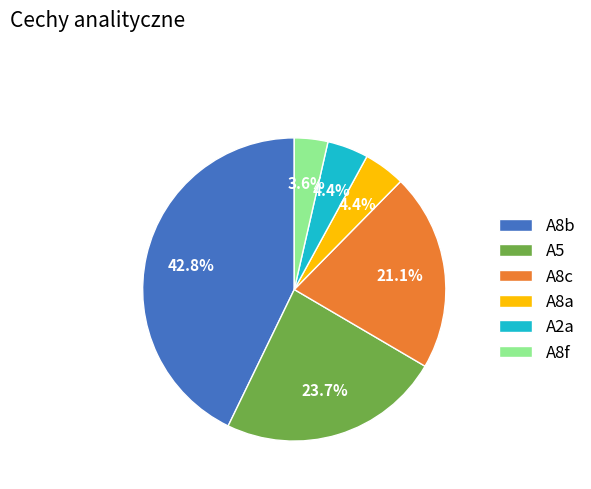

Does A8a account for over 50% of the chart?

No